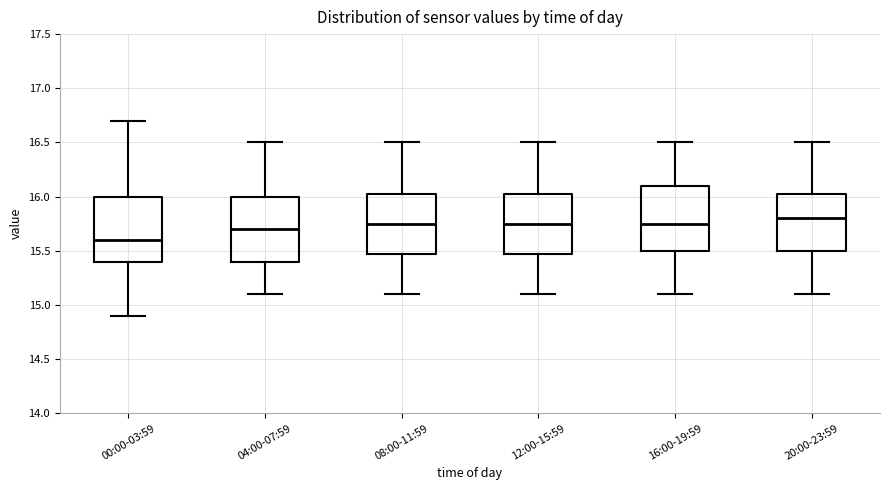

Where is the upper edge of the box for 04:00-07:59 on the y-axis? The values are not printed on the chart, so give them approximately, as read against the axis.

16.00